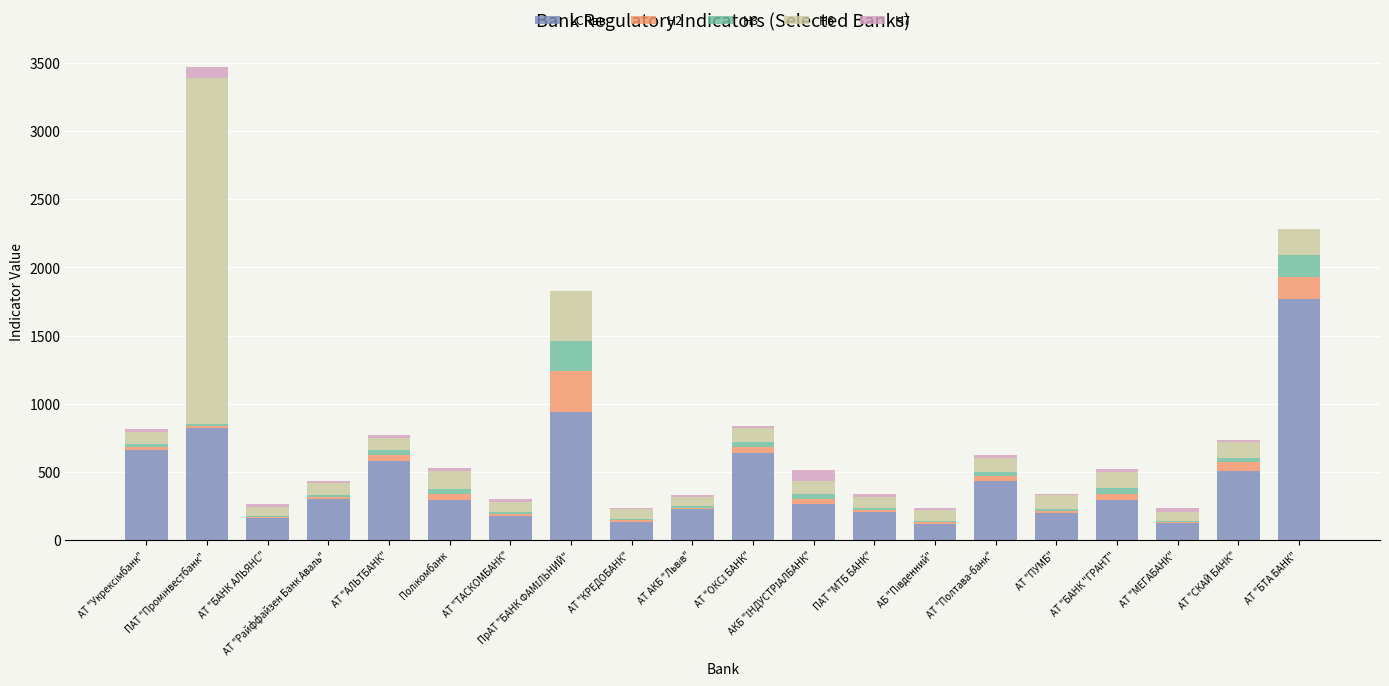

What is the highest value of the LCRвв series?

1765.6